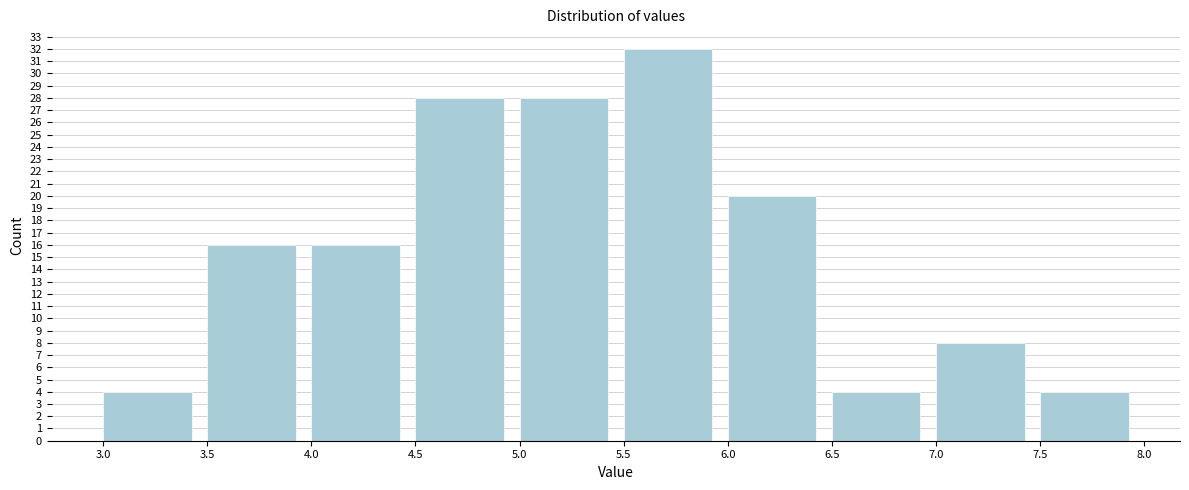

Over which range of the x-axis is the bar tallest?

5.5 to 6.0